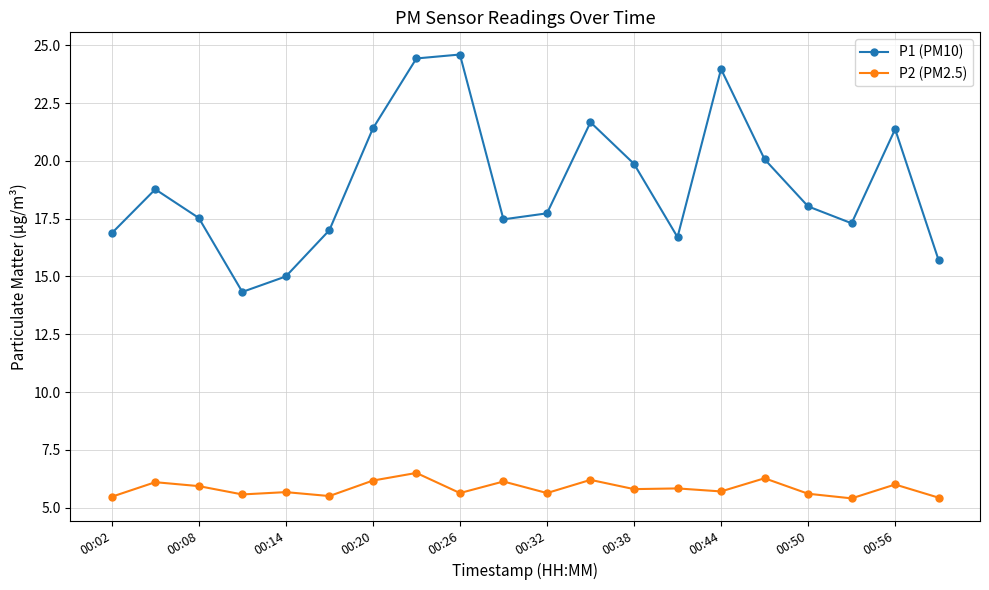

Which series has the largest range (max minus min)?

P1 (PM10)